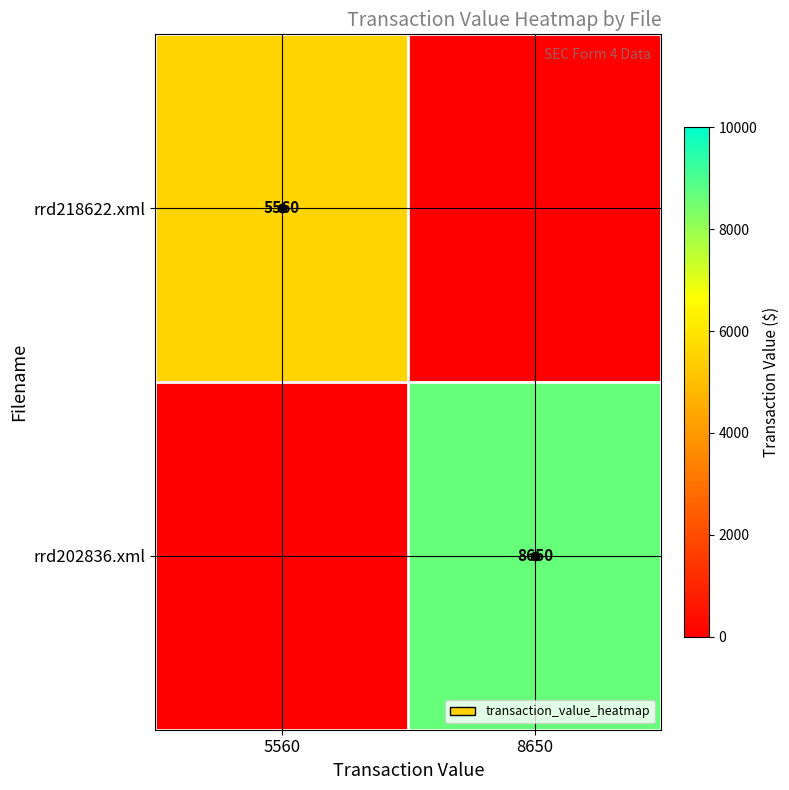

Is the value of rrd218622.xml at 5560 greater than the value of rrd202836.xml at 8650?

No